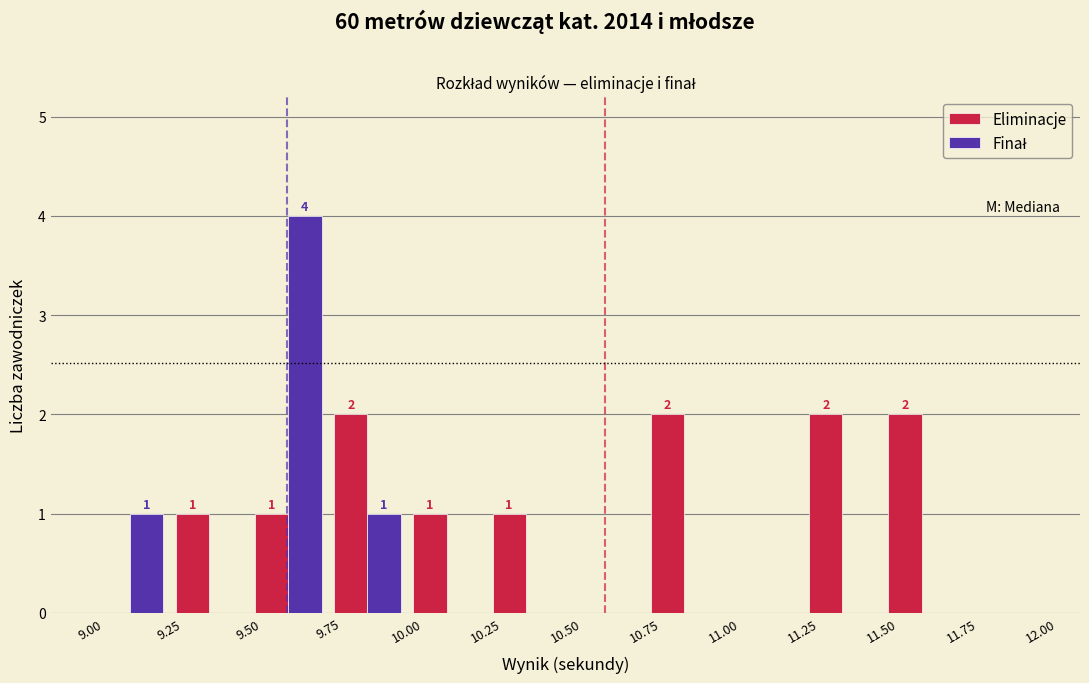

In the Finał series, which range on the x-axis has the tallest bar?

9.50 to 9.75